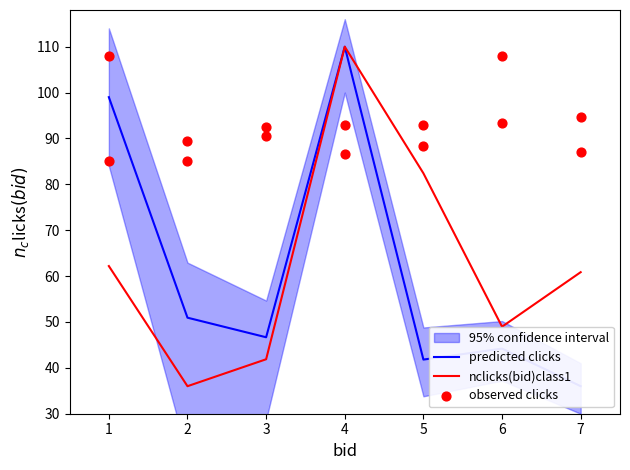

What is the highest value of the nclicks(bid)class1 series?

110.0